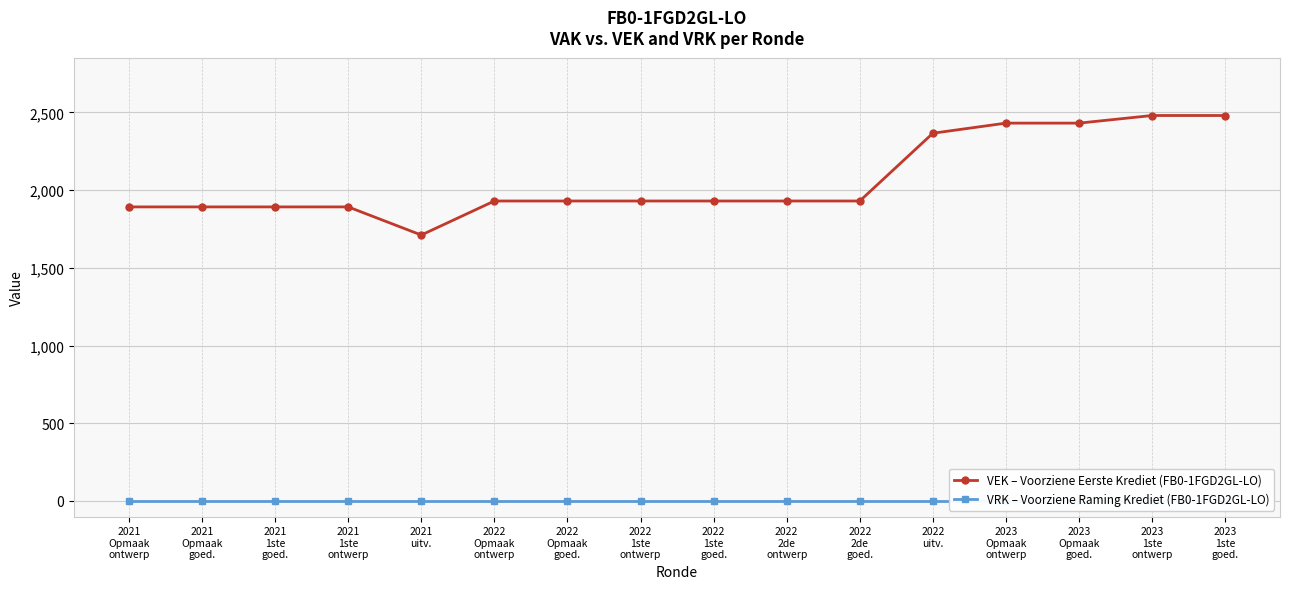

What is the label of the 4th point from the left?

2021
1ste
ontwerp